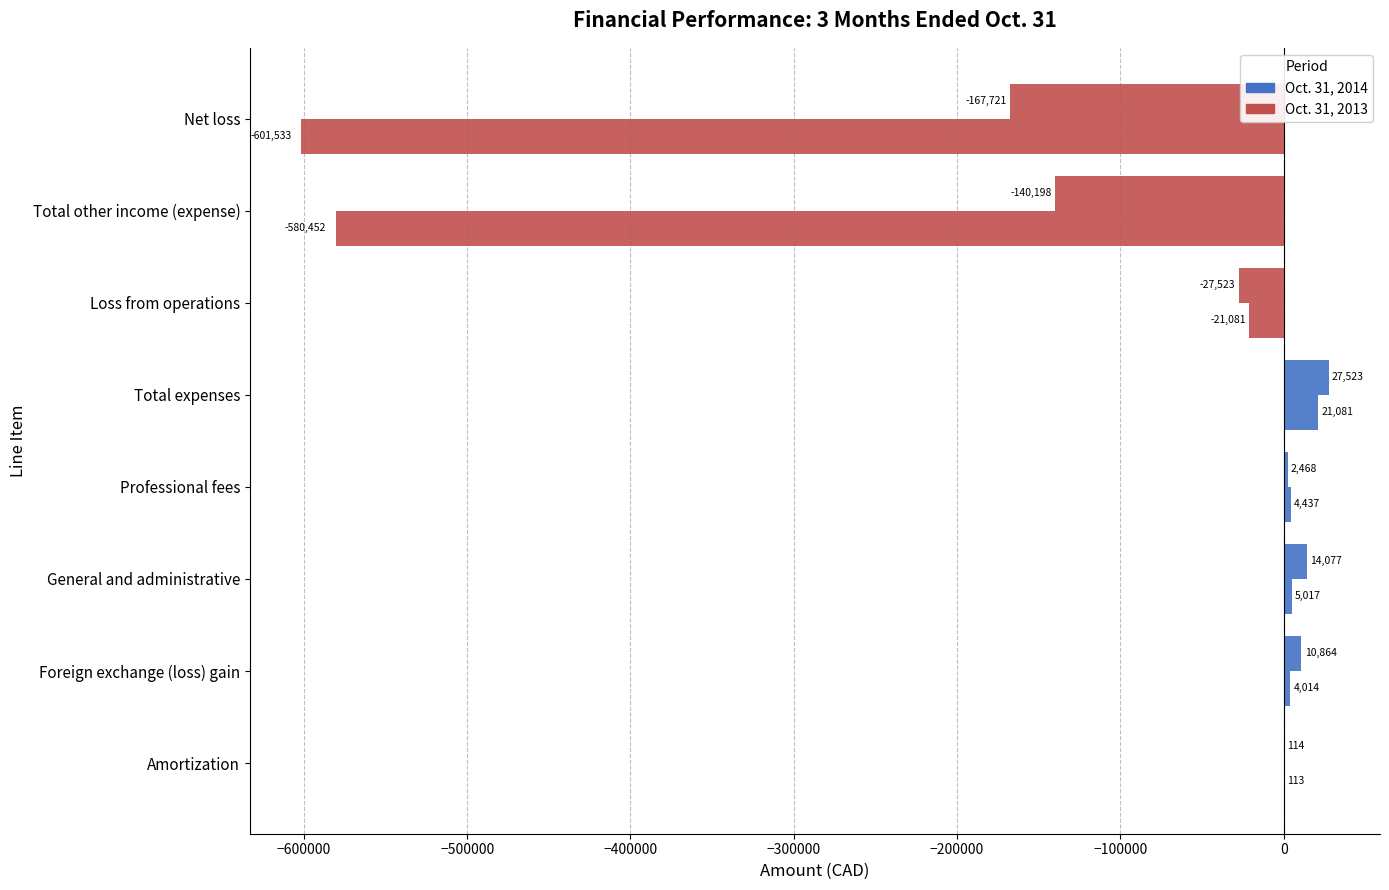

What is the sum of all Oct. 31, 2014 values?

-280396